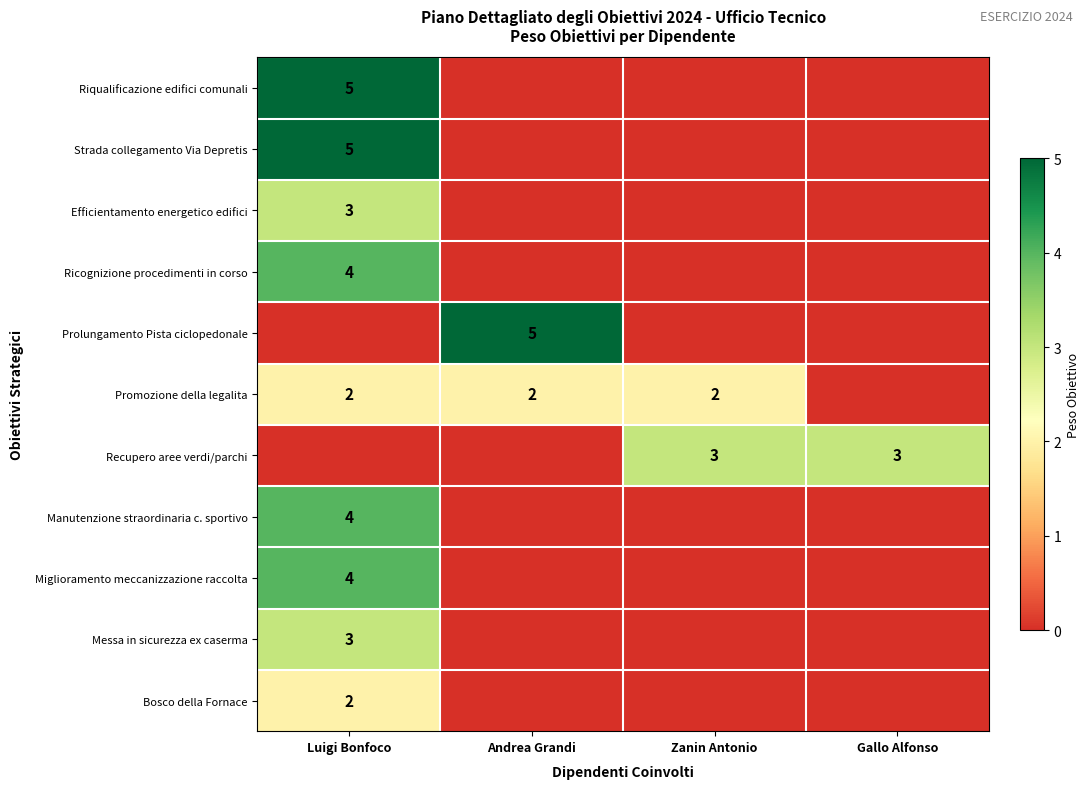

True or false: Bosco della Fornace has a value of 1 at Luigi Bonfoco.

False